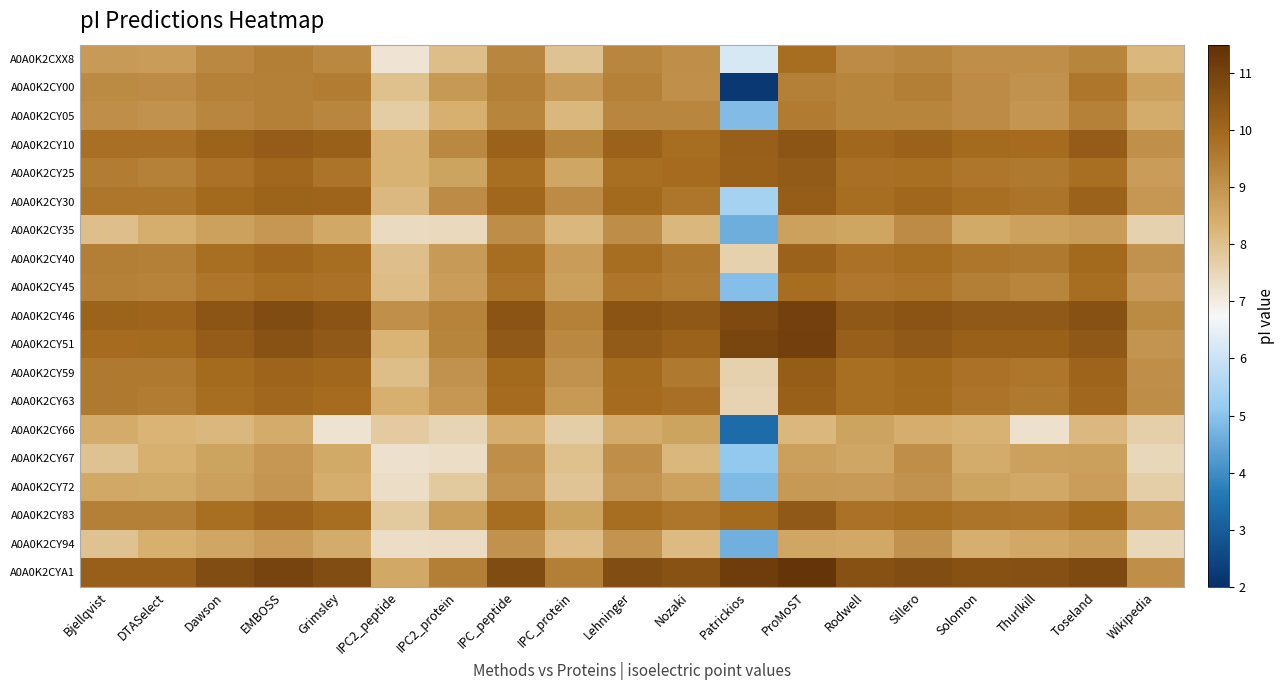

What is the maximum value shown in the chart?

11.4